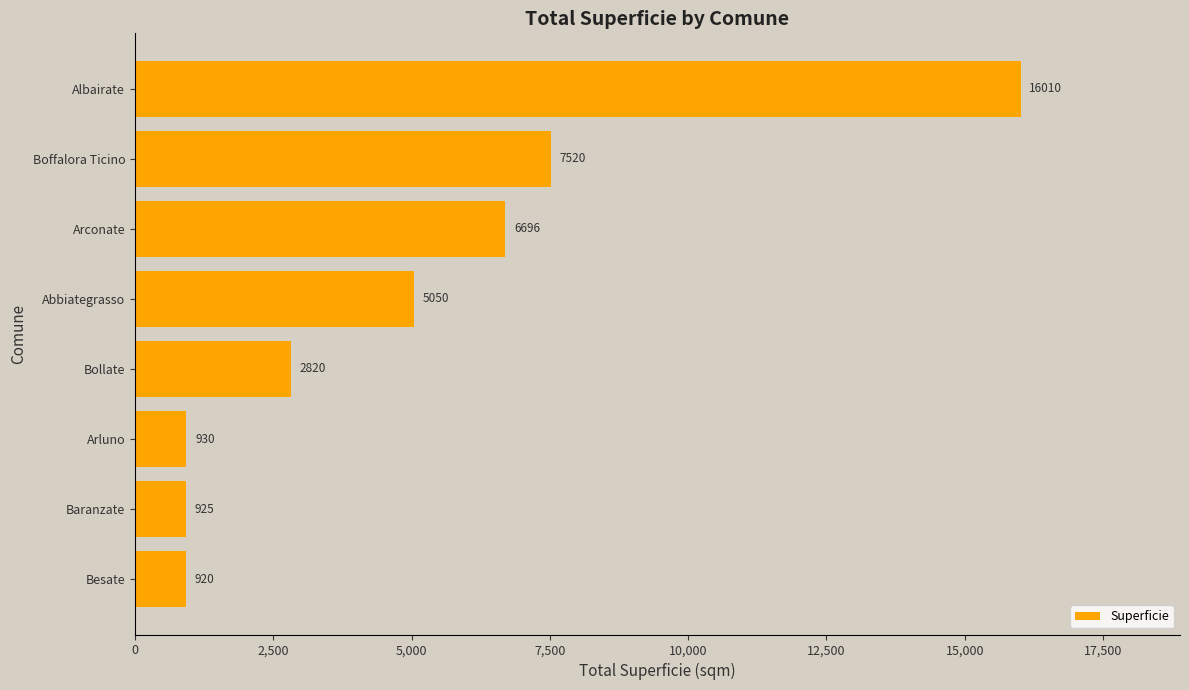

List the labels in order of value, largest first.

Albairate, Boffalora Ticino, Arconate, Abbiategrasso, Bollate, Arluno, Baranzate, Besate